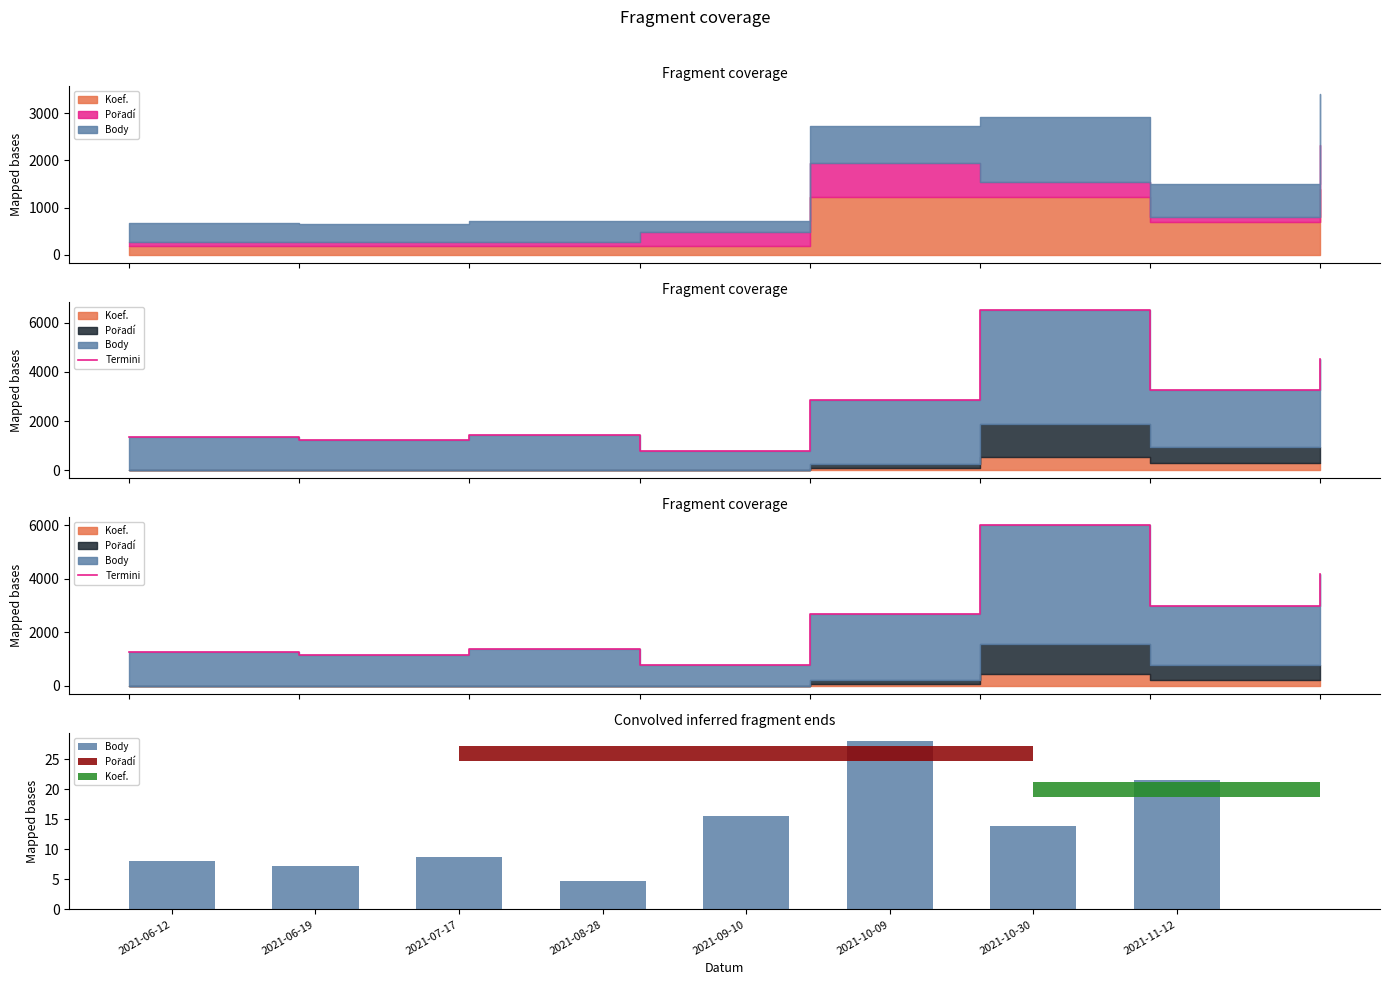

What is the label of the 8th bar from the right?

2021-06-12